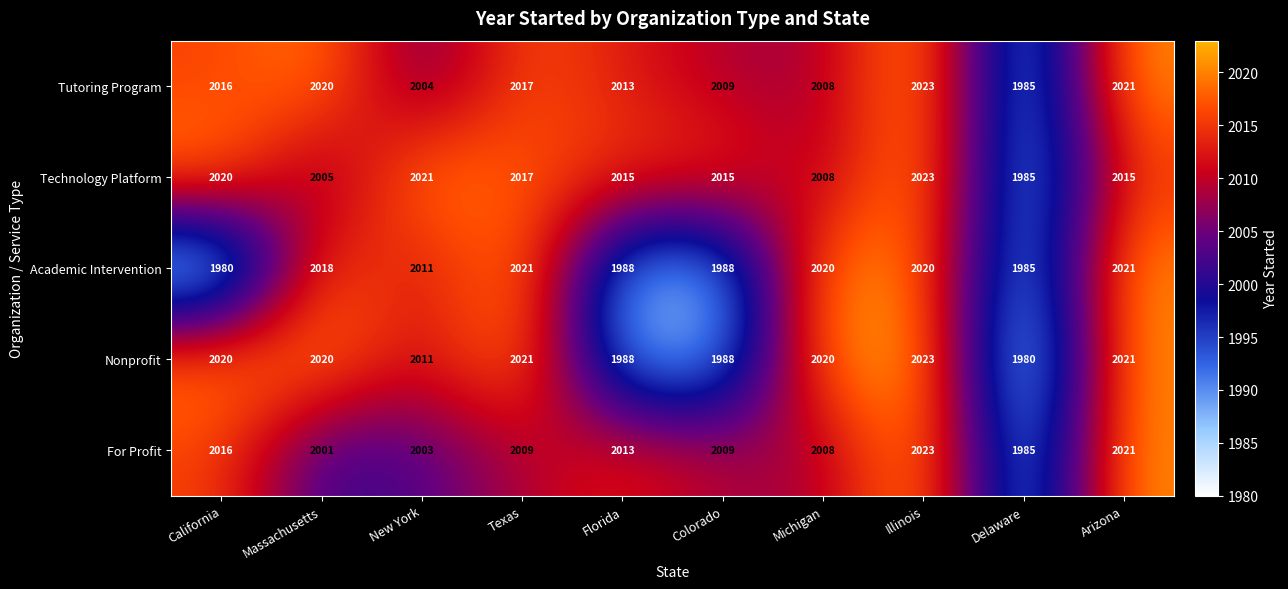

Rank the categories by Tutoring Program value from lowest to highest.

Delaware, New York, Michigan, Colorado, Florida, California, Texas, Massachusetts, Arizona, Illinois